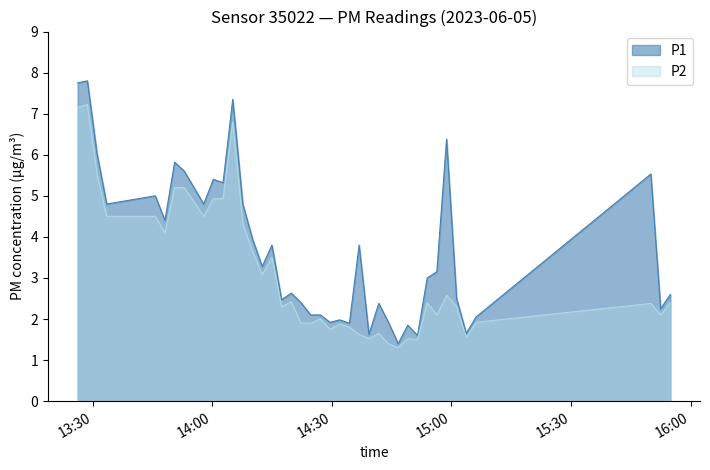

What is the maximum value for P1?

7.8